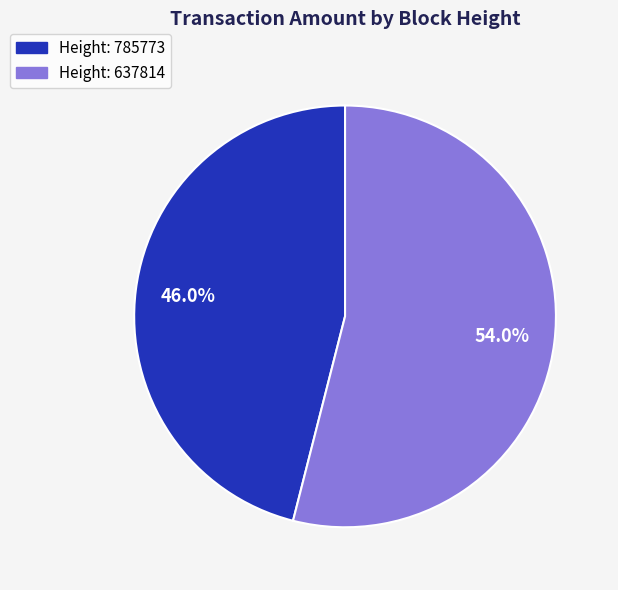

Does any single category account for the majority?

Yes